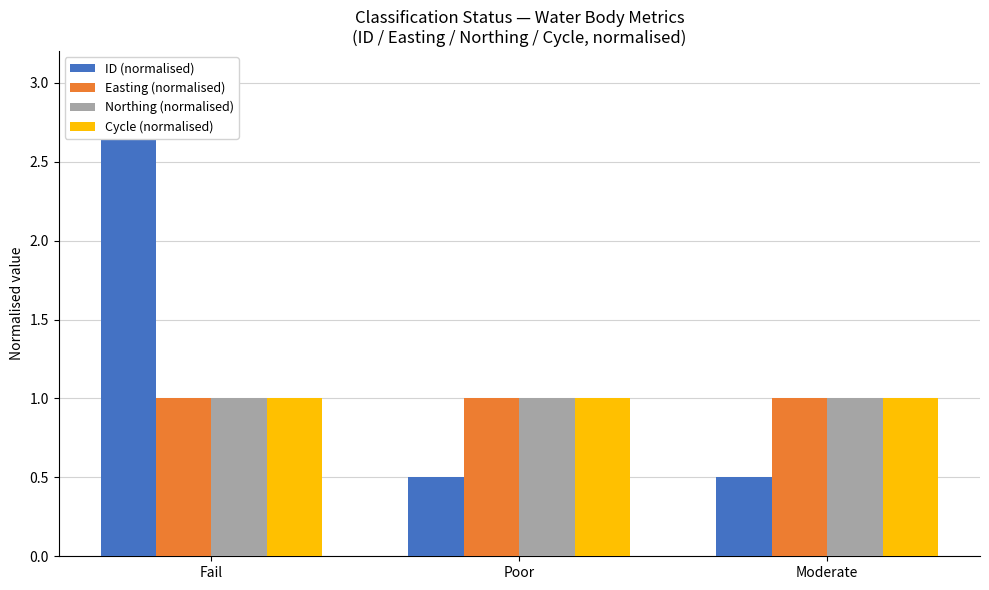

How many groups of bars are there?

3